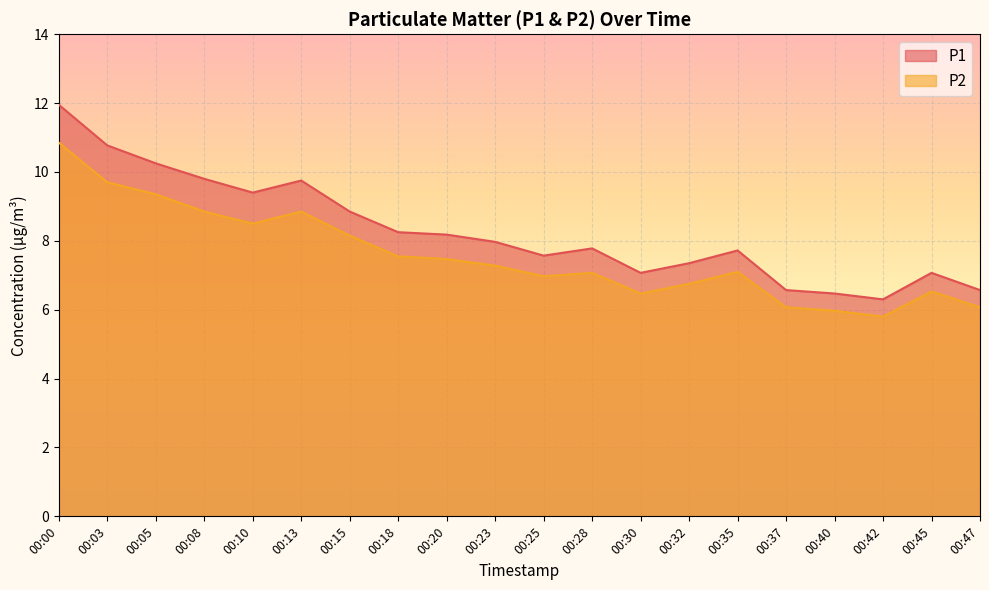

Does the chart display data point markers on the line(s)?

No